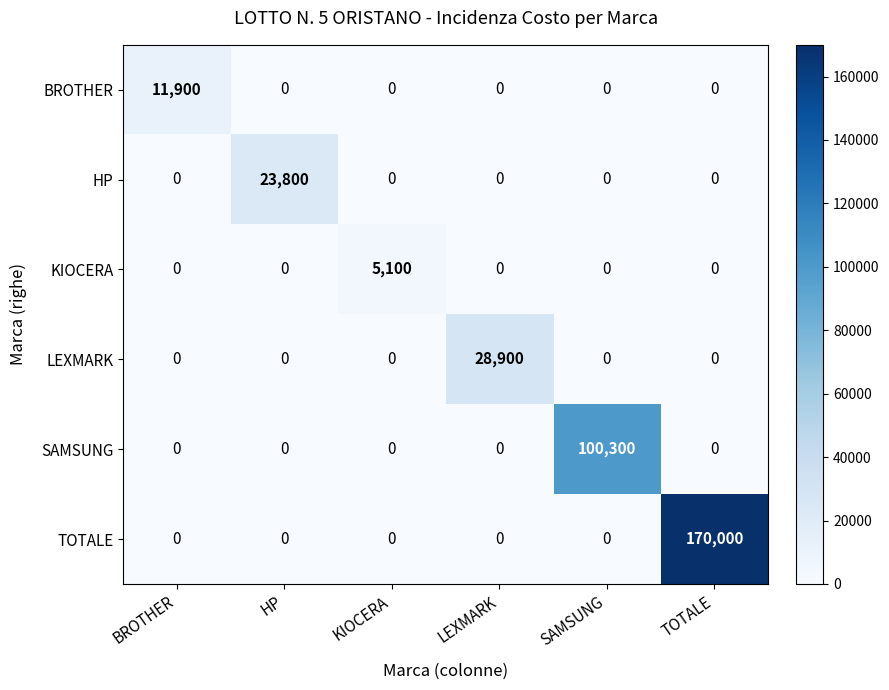

Which series has the largest total across all categories?

TOTALE